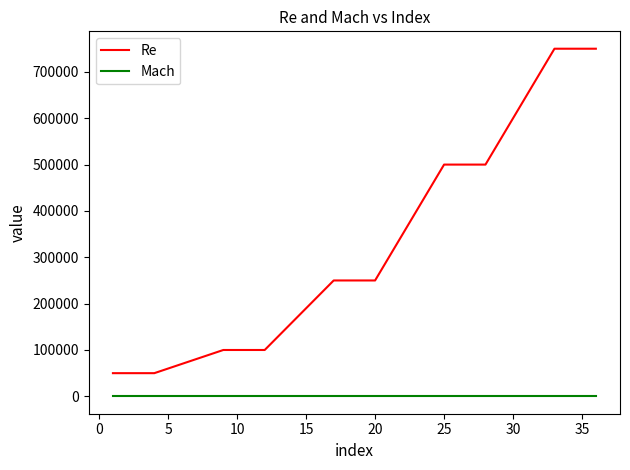

Which series has the largest total across all categories?

Re